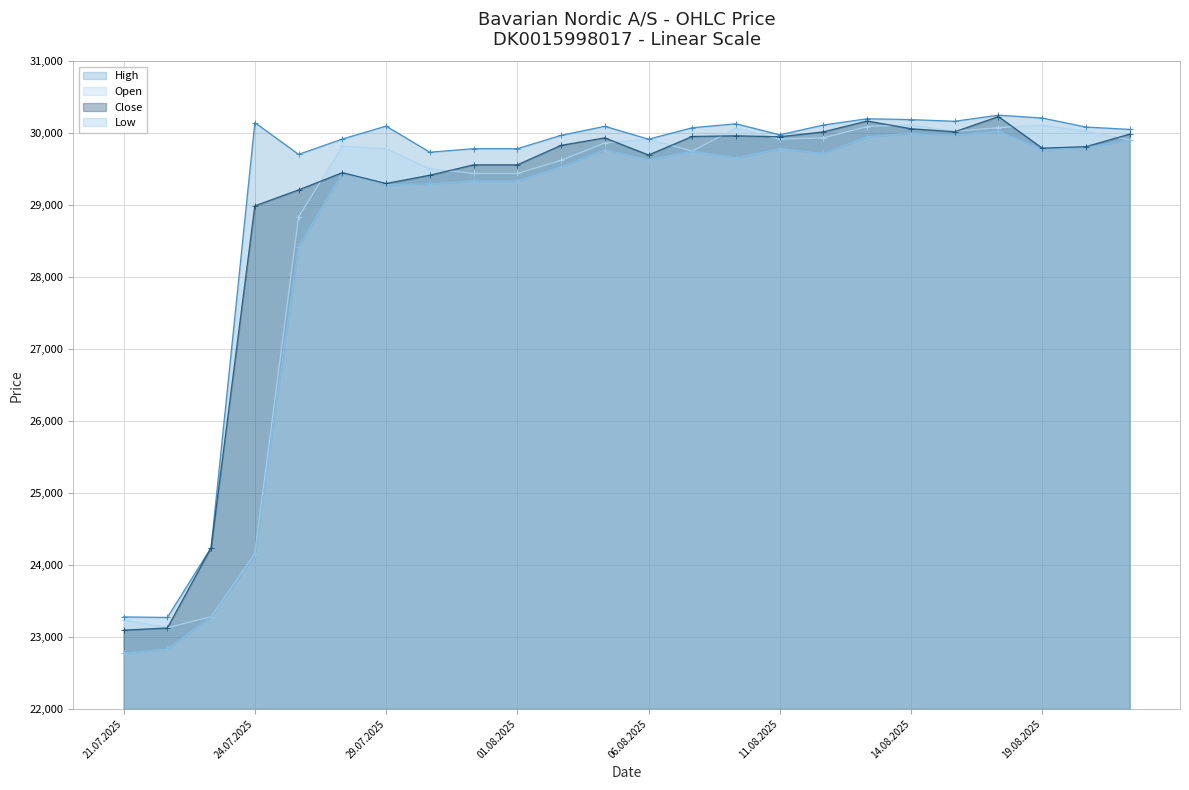

What is the label of the 18th point from the right?

29.07.2025